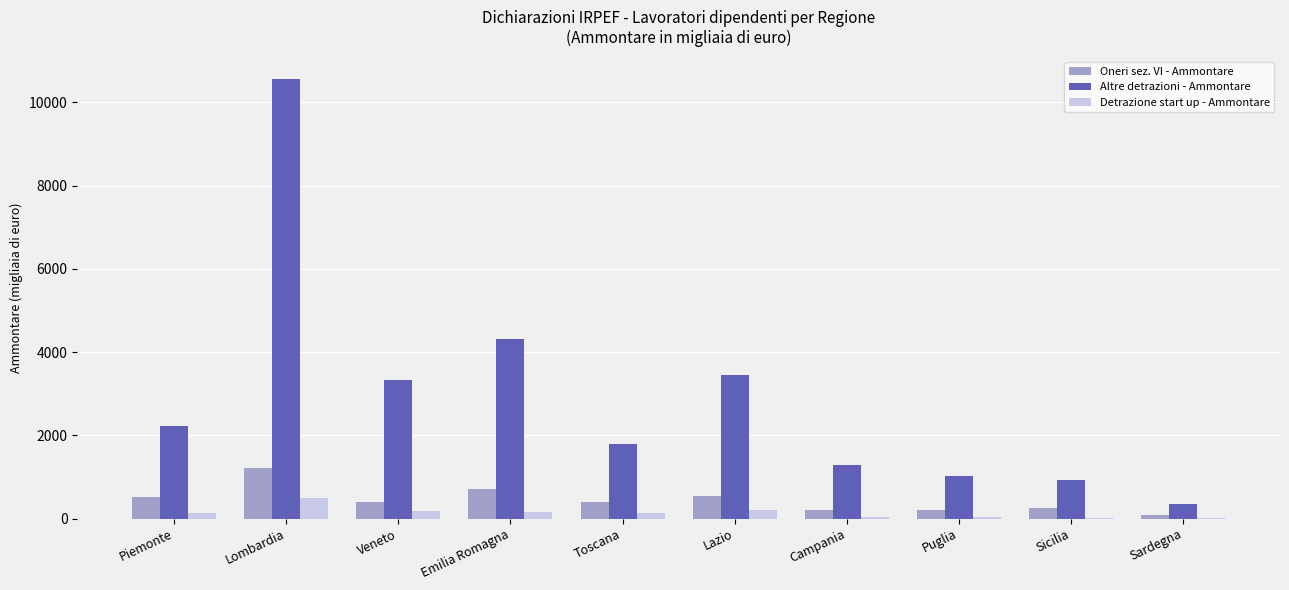

At which category is the sum across all series the highest?

Lombardia